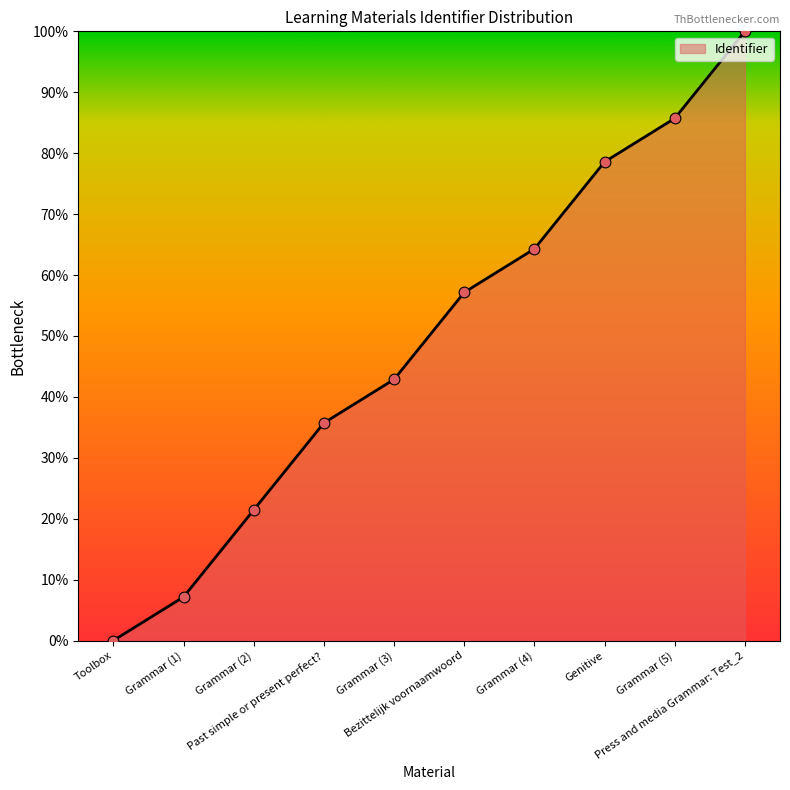

What is the change in value from Bezittelijk voornaamwoord to Press and media Grammar: Test_2?

+42.9